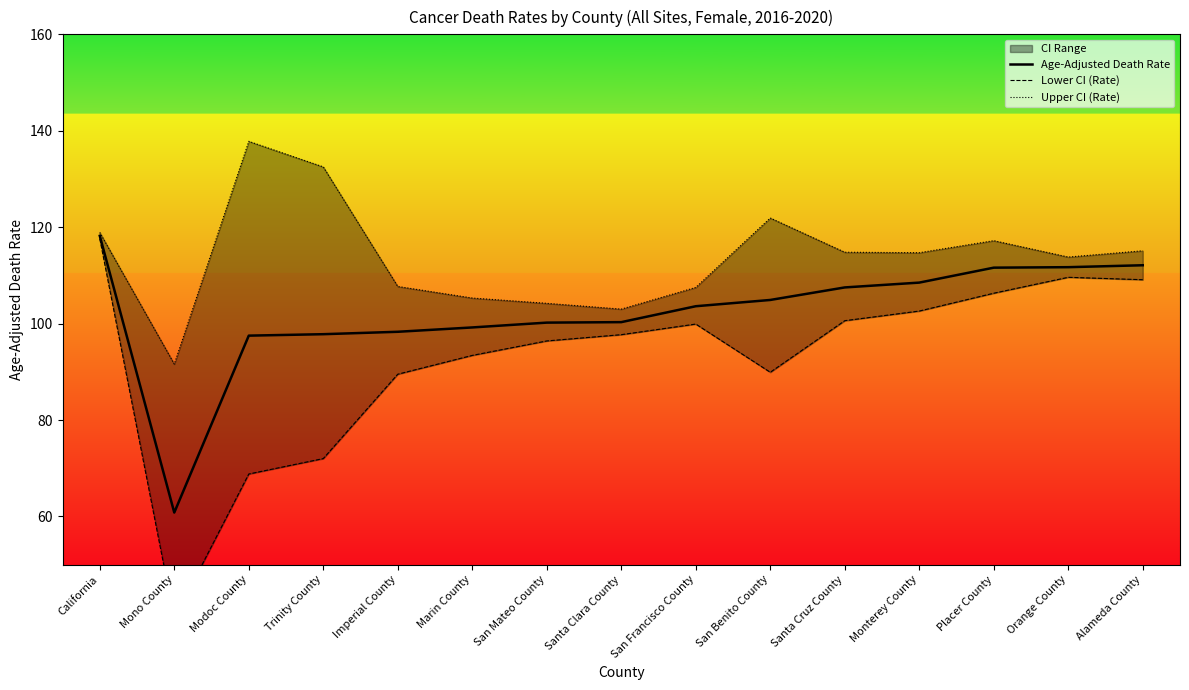

What is the value of the Lower CI (Rate) point at the 11th from the left?

100.6